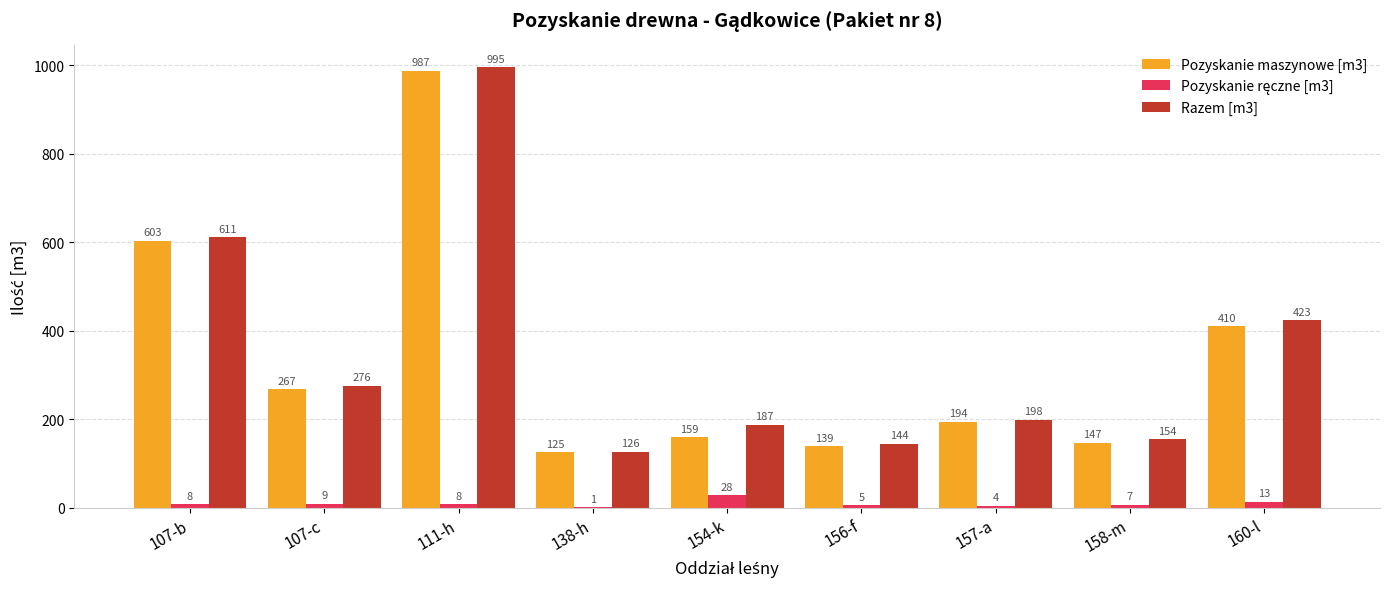

What is the sum of the Pozyskanie maszynowe [m3] values at 158-m and 111-h?

1134